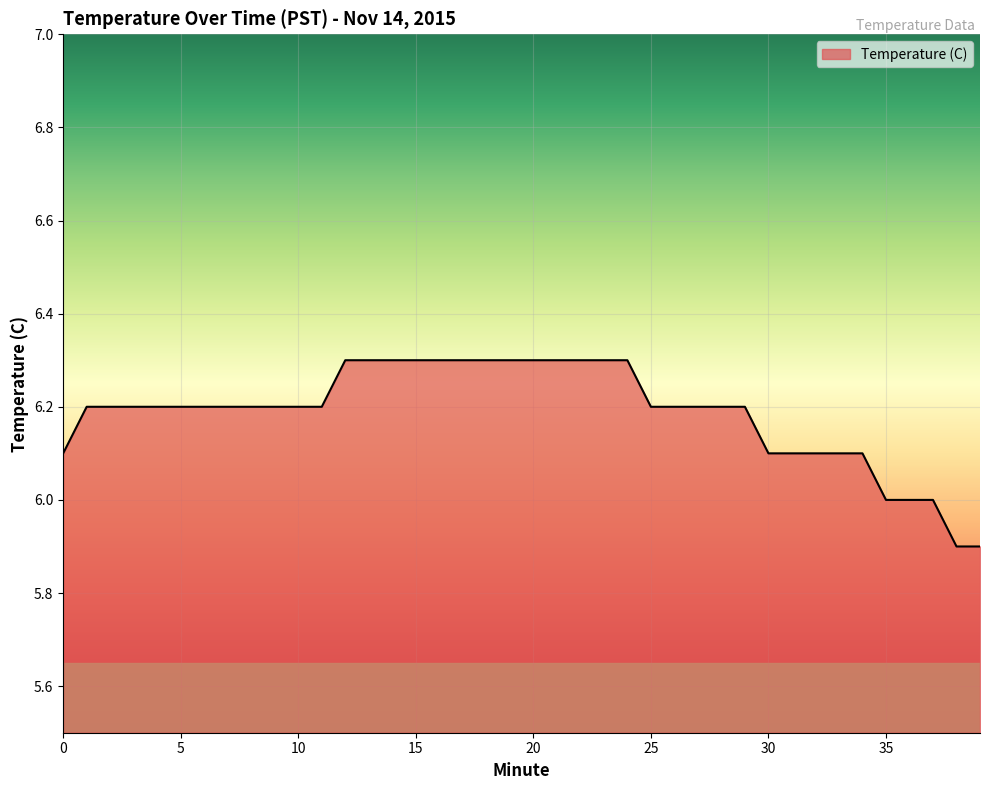

What is the greatest value displayed?

6.3